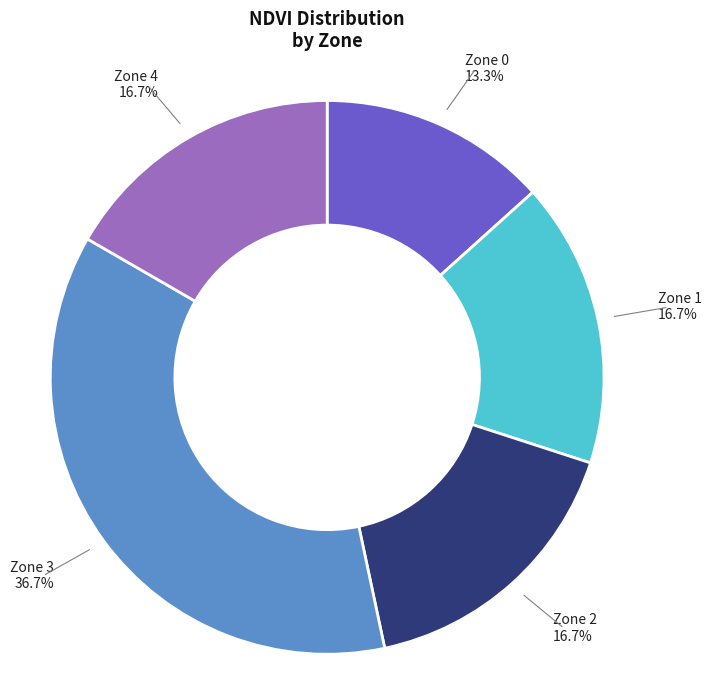

Is there a majority slice in this chart?

No